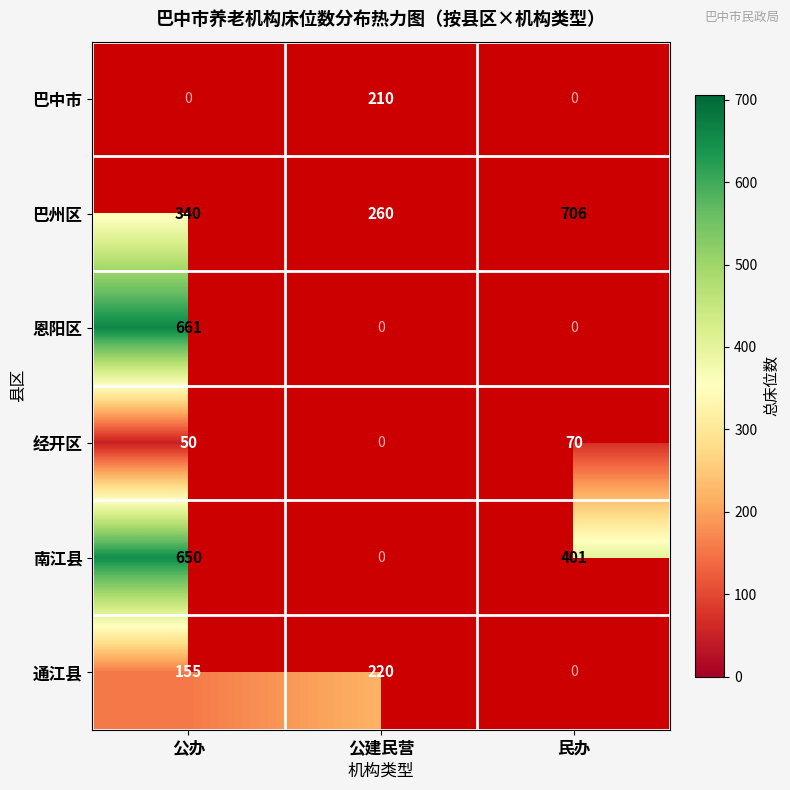

What is the highest value of the 巴州区 series?

706